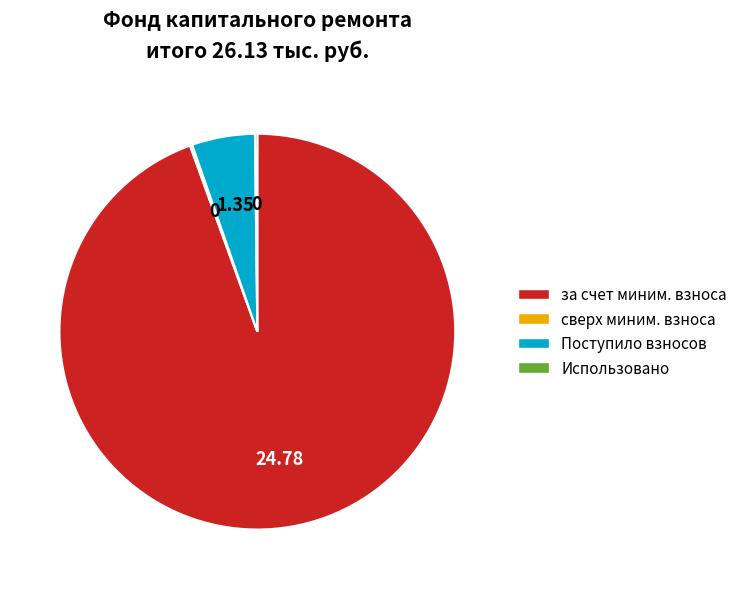

Does any single category account for the majority?

Yes